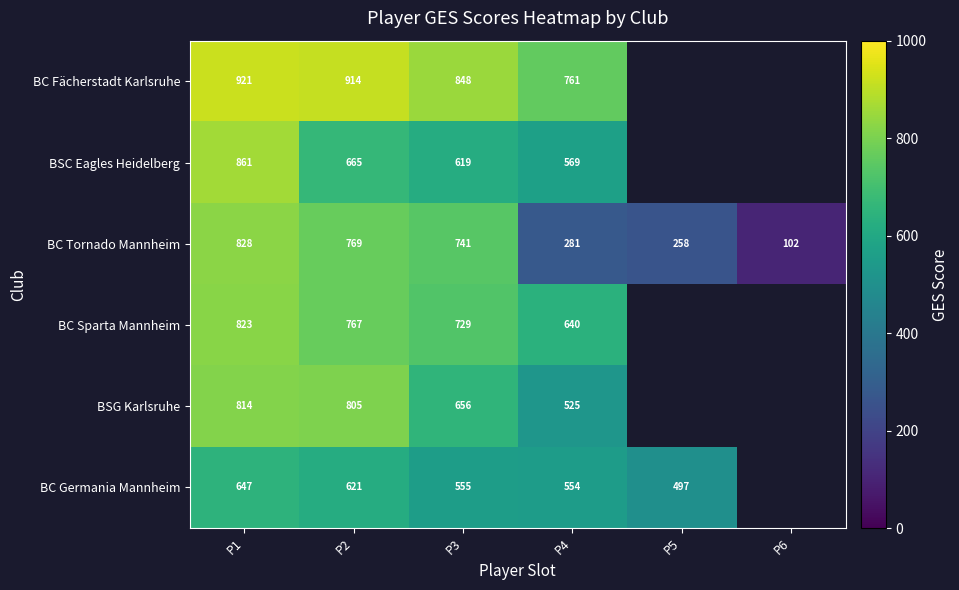

Between P1 and P4, which series saw the biggest shift?

BC Tornado Mannheim